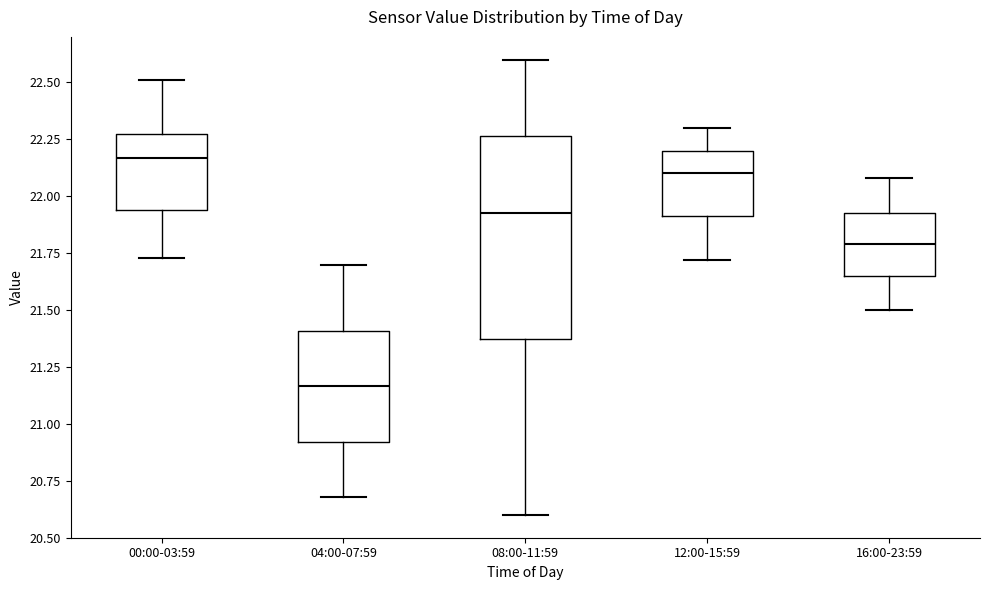

Reading left to right, transcribe this box plot: for each box, give where its median line is, the range the box spans, and where its two whiskers end, as read against the y-axis. The values are not printed on the chart, so give them approximately, as read against the axis.

00:00-03:59: median 22.15, box 21.95 to 22.30, whiskers 21.75 to 22.50
04:00-07:59: median 21.15, box 20.90 to 21.40, whiskers 20.70 to 21.70
08:00-11:59: median 21.95, box 21.40 to 22.25, whiskers 20.60 to 22.60
12:00-15:59: median 22.10, box 21.90 to 22.20, whiskers 21.70 to 22.30
16:00-23:59: median 21.80, box 21.65 to 21.95, whiskers 21.50 to 22.10